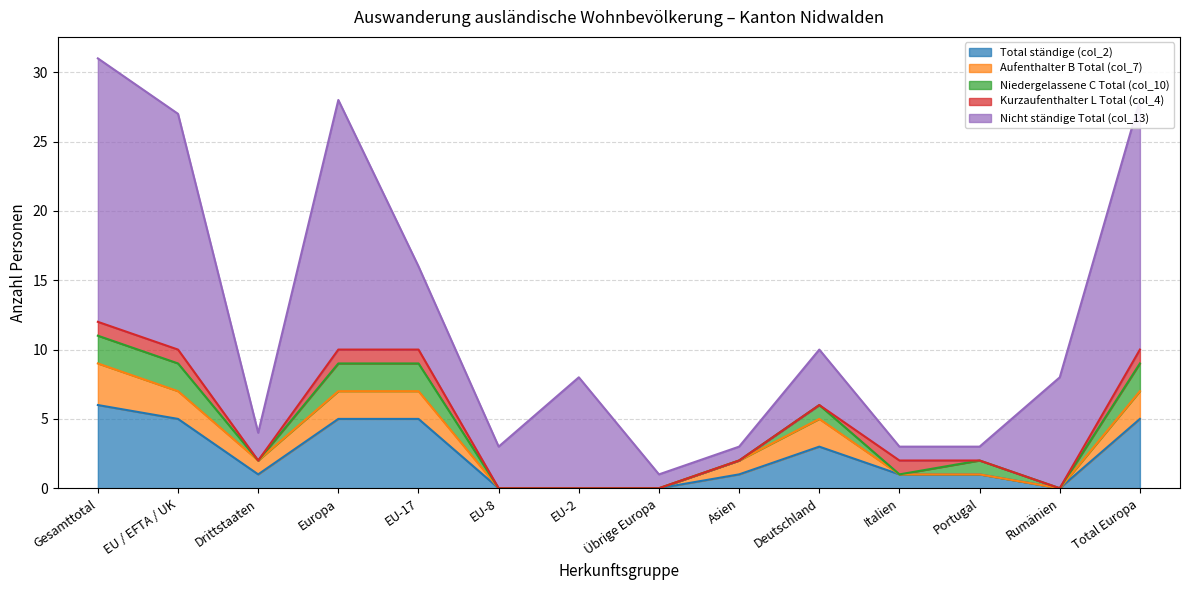

What position from the right is EU-2?

8